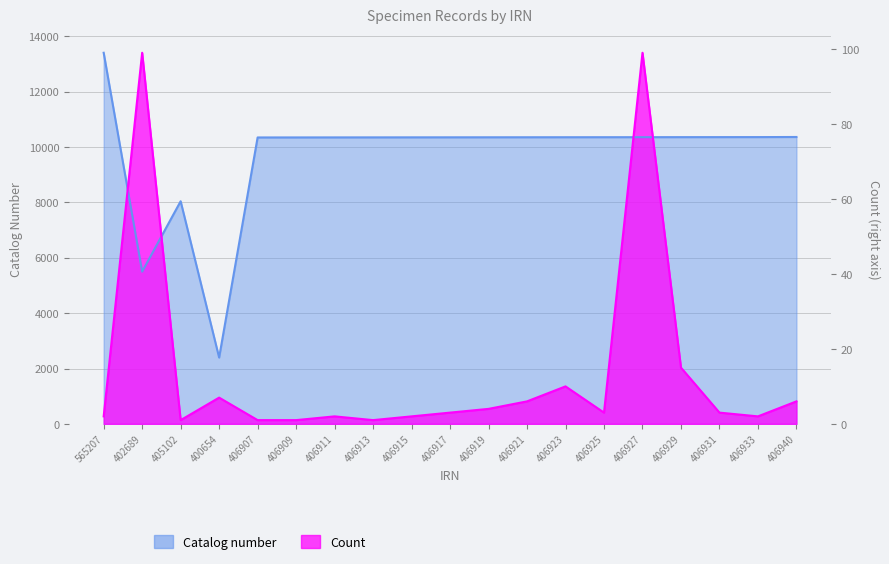

How many interior local peaks does the Count series have?

5